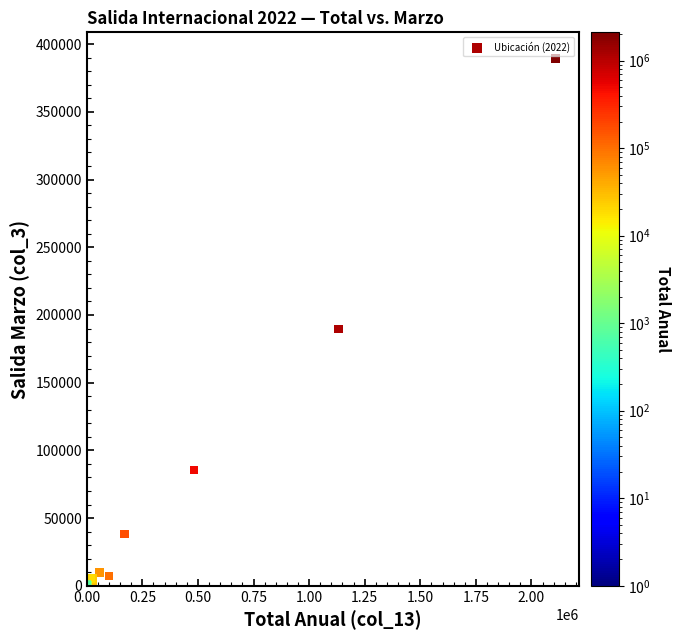

What Y value in the scatter plot is closest to 194643?

189650